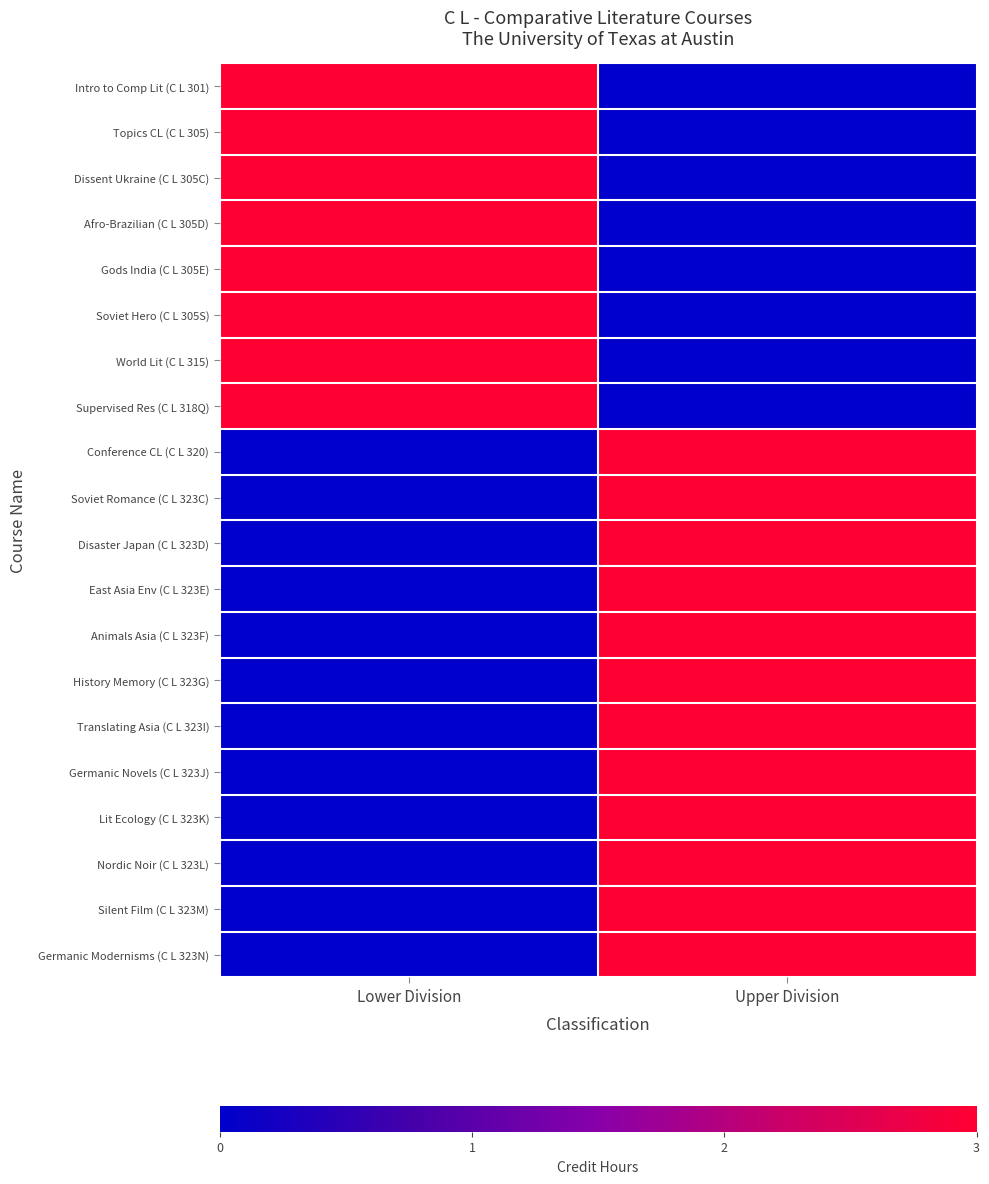

Between Lower Division and Upper Division, which is larger?

Lower Division